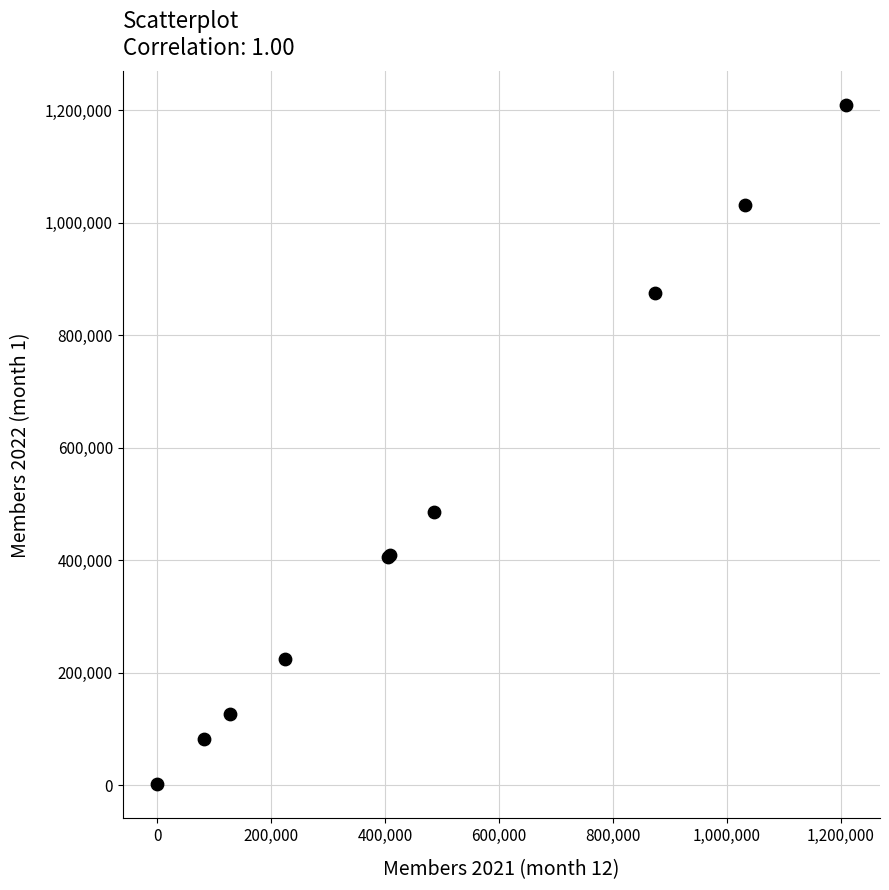

What Y value in the scatter plot is closest to 605073?

486317